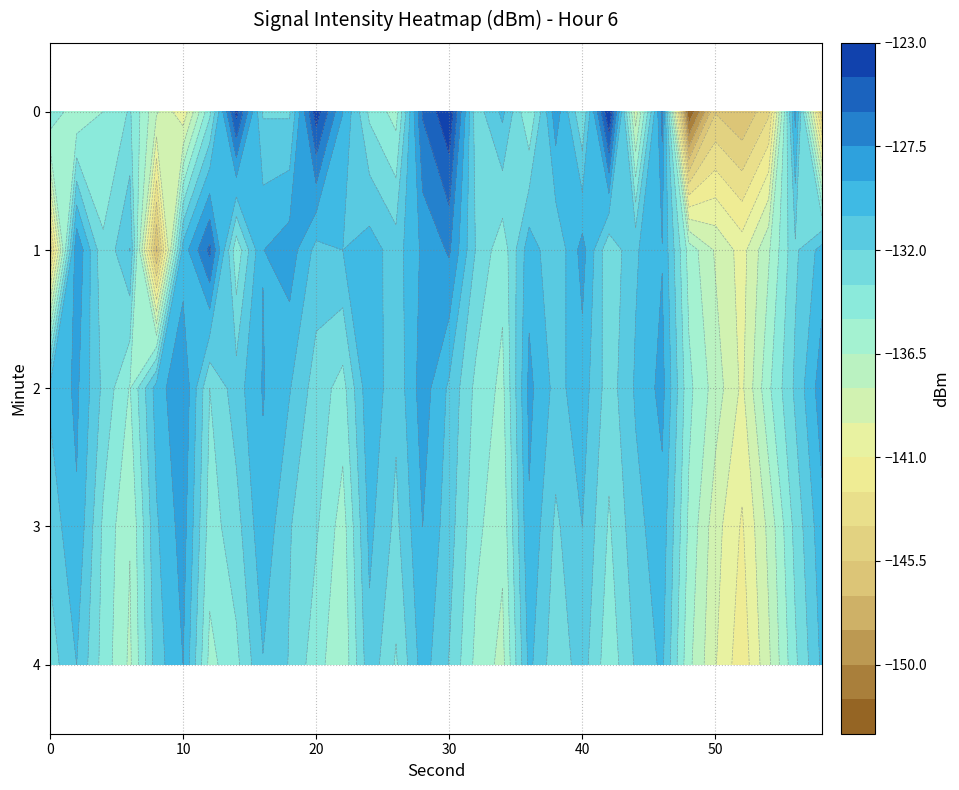

List the series in order of their overall mean, highest first.

2, 1, 3, 4, 0